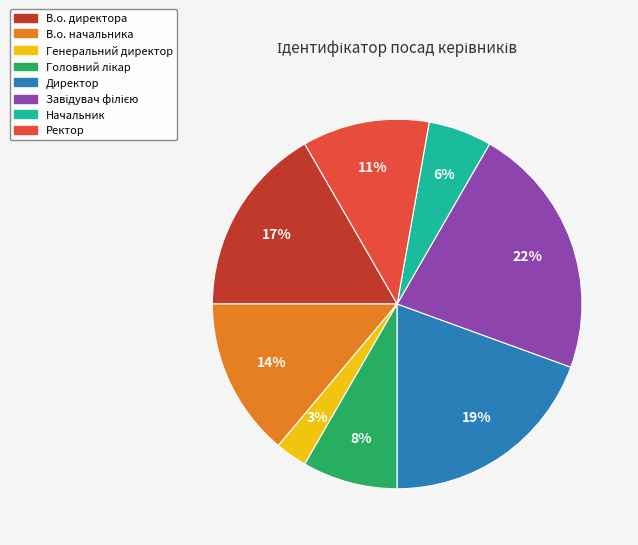

Combined, do Начальник and Директор account for over 50%?

No